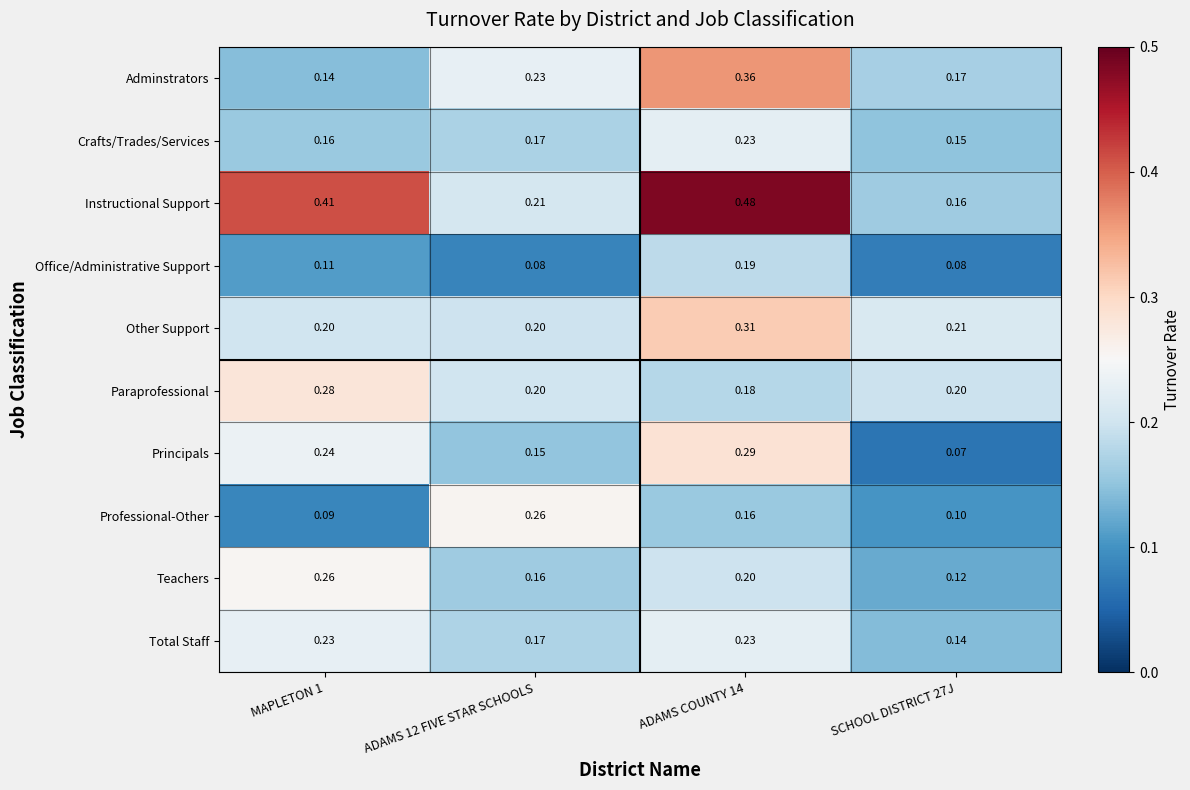

At which category is the sum across all series the highest?

ADAMS COUNTY 14